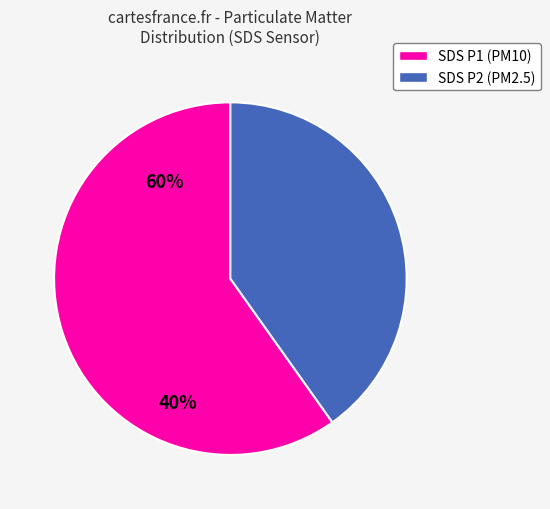

Is there a majority slice in this chart?

Yes